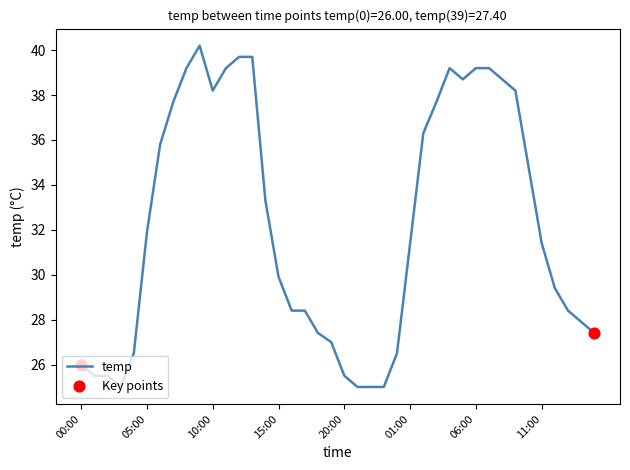

What is the difference between the maximum and minimum values?

15.2